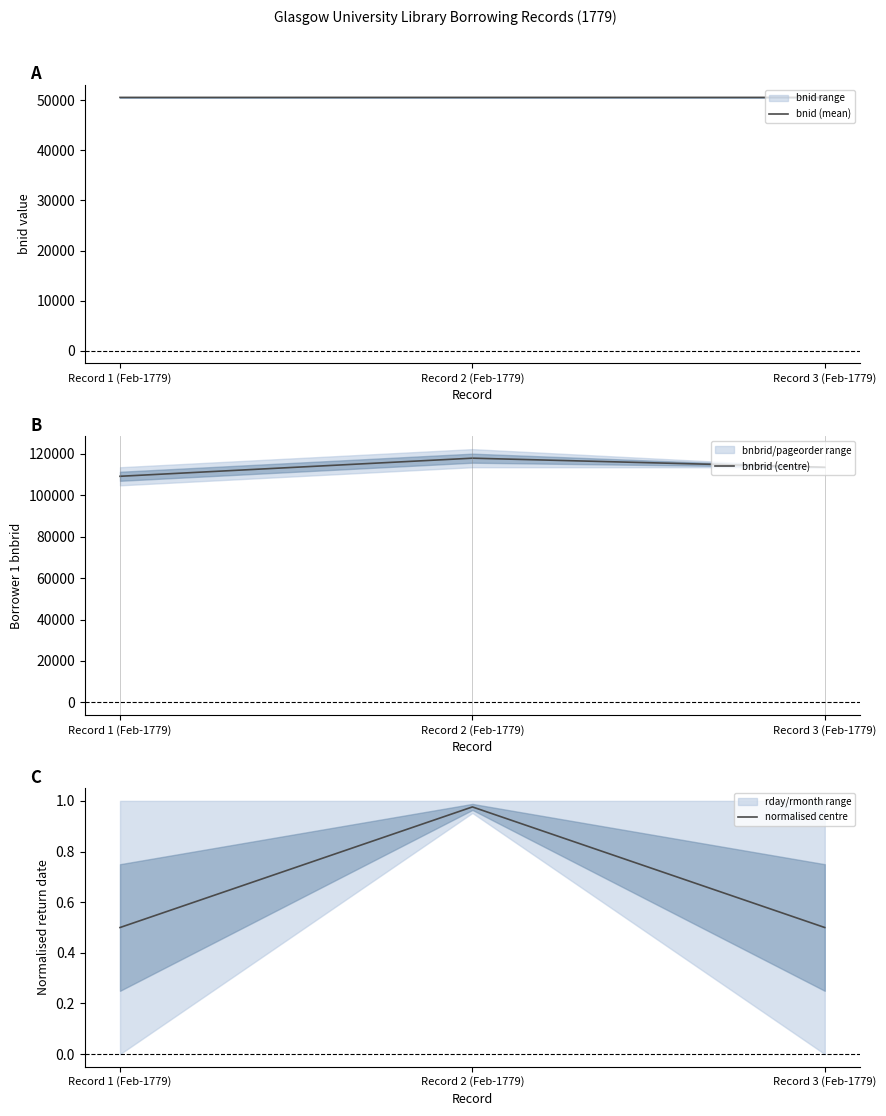

What position from the left is Record 3 (Feb-1779)?

3